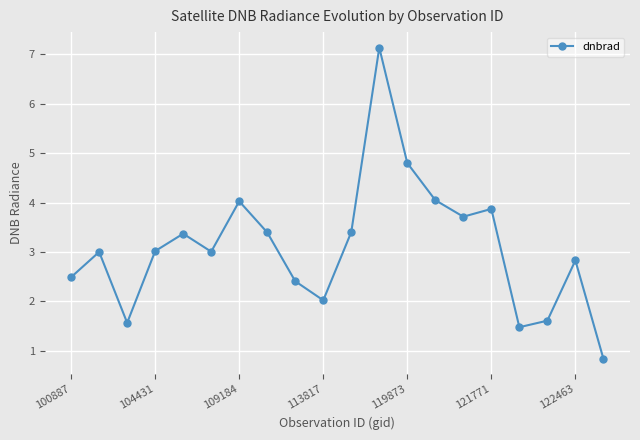

Count the number of categories in the chart.

20